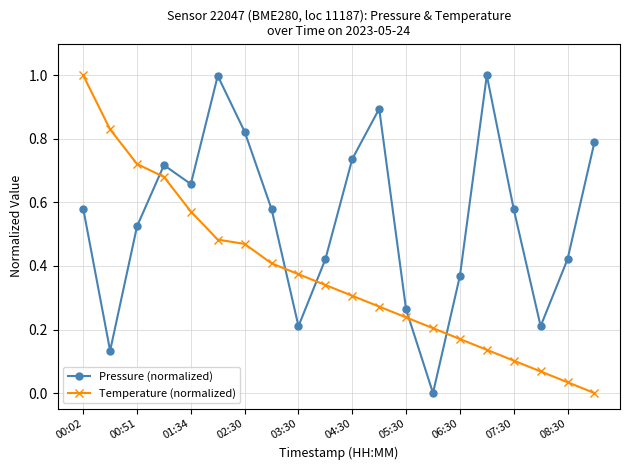

True or false: Pressure (normalized) has more than 2 interior local peaks.

True